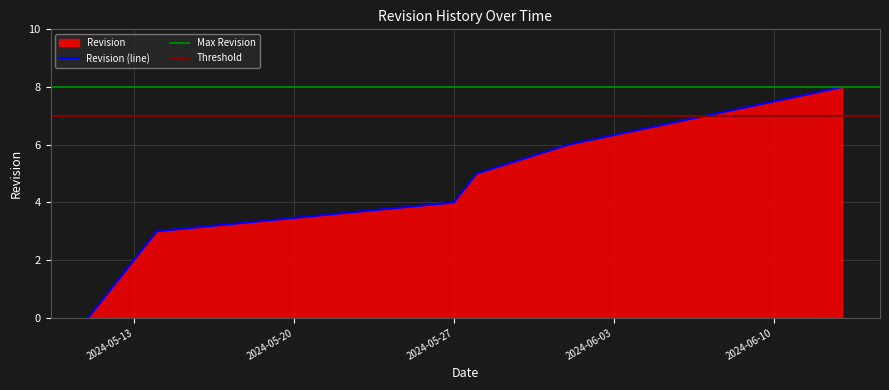

Does the chart display data point markers on the line(s)?

No